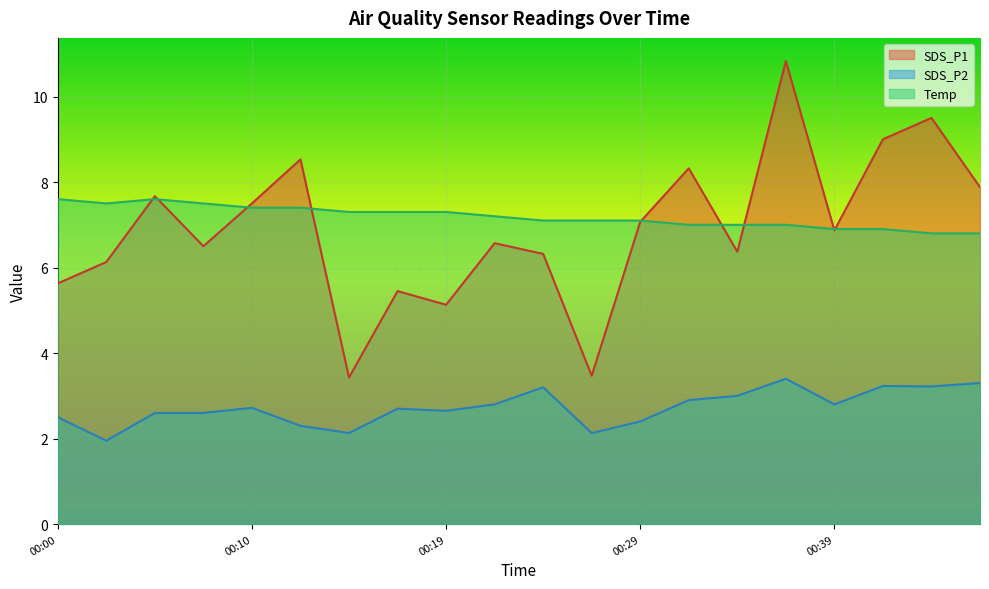

List the series in order of their peak value, lowest first.

SDS_P2, Temp, SDS_P1